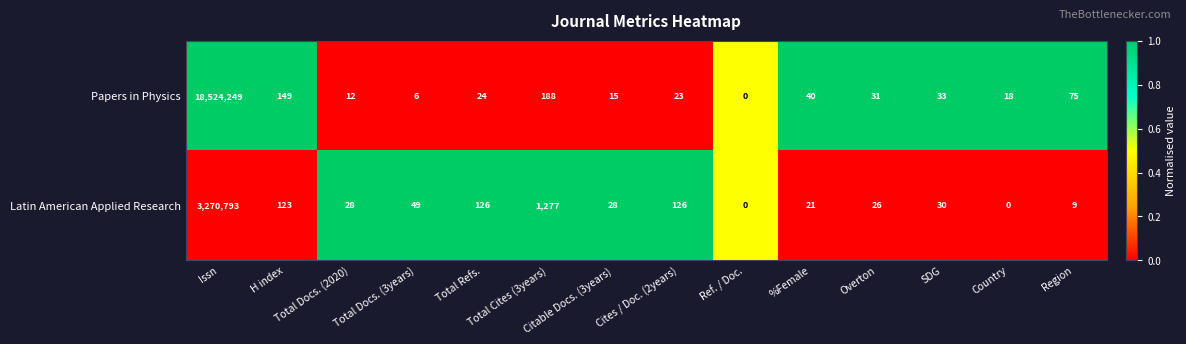

Which series has the largest total across all categories?

Papers in Physics